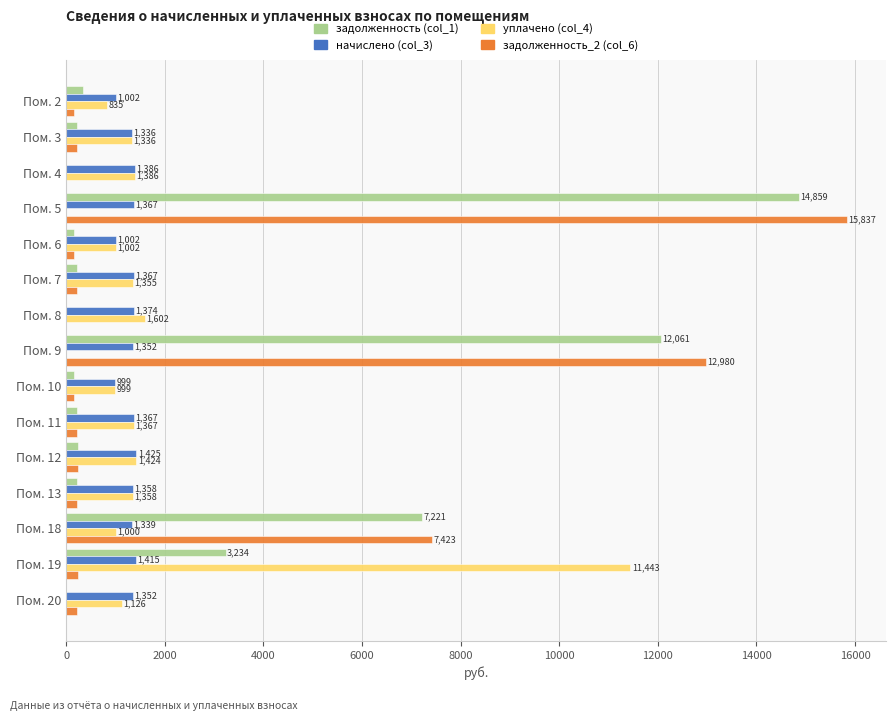

True or false: начислено (col_3) has a value of 1335.6 at Пом. 3.

True